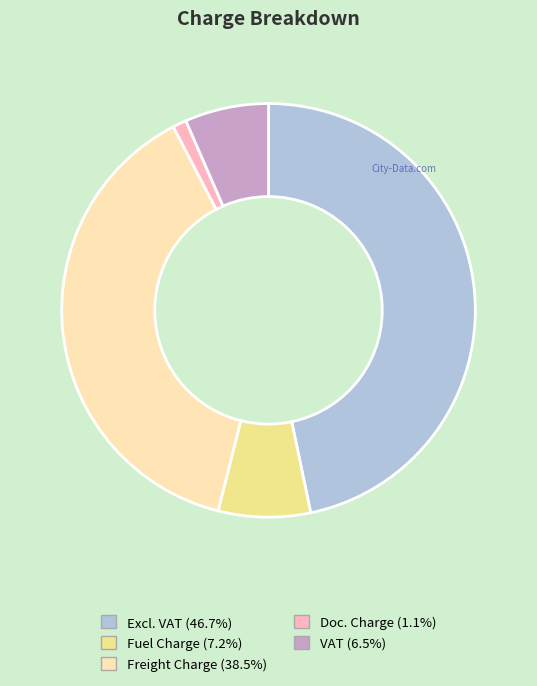

What is the ratio of the value at VAT to the value at Doc. Charge?

6.1